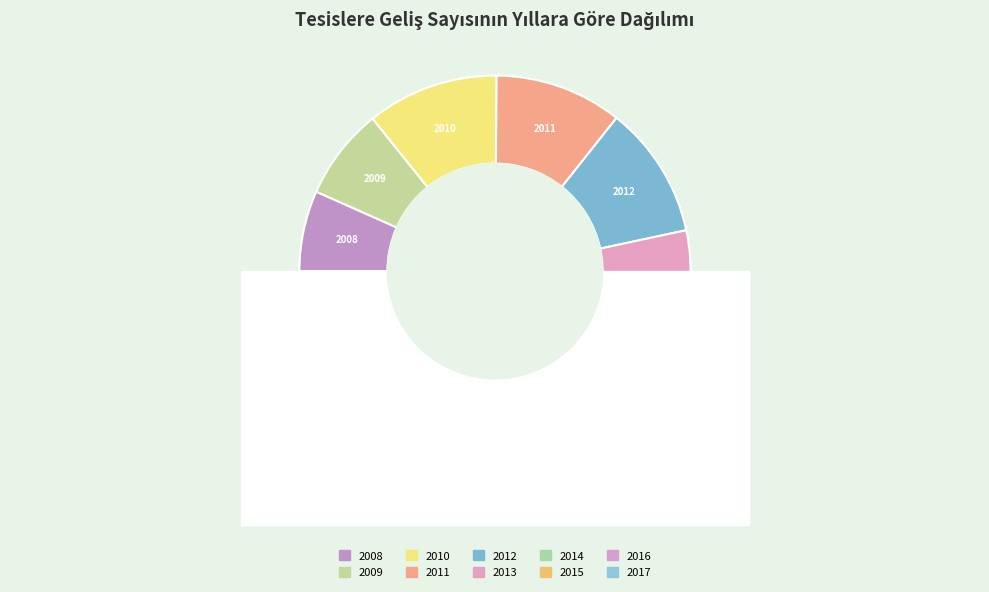

What percentage is the 2017 slice, to the nearest percent?

9%